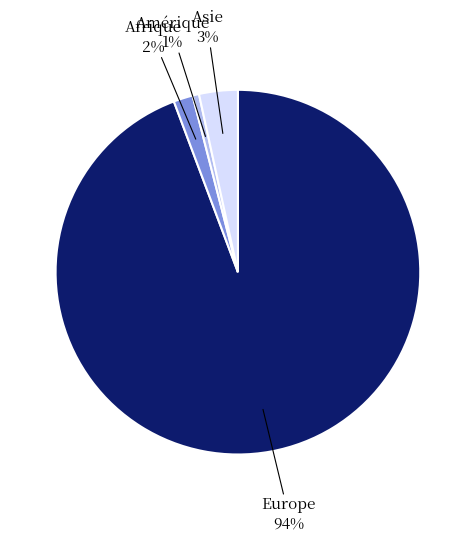

Is Europe the majority of the pie?

Yes